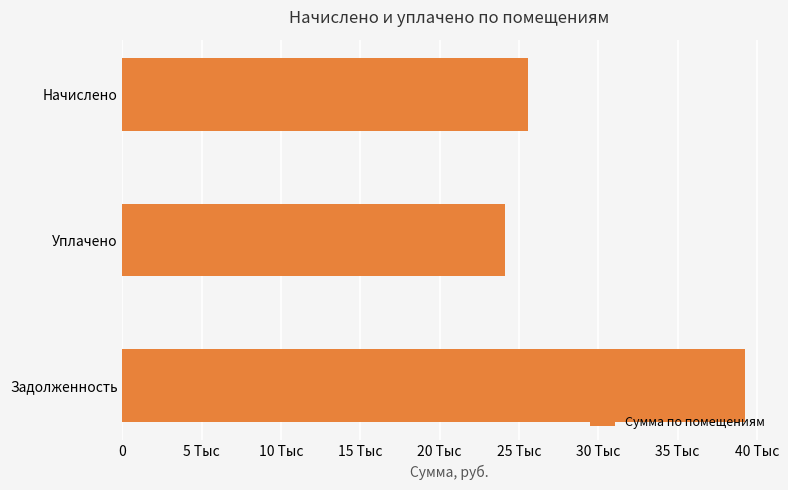

How many data points does each series have?

3